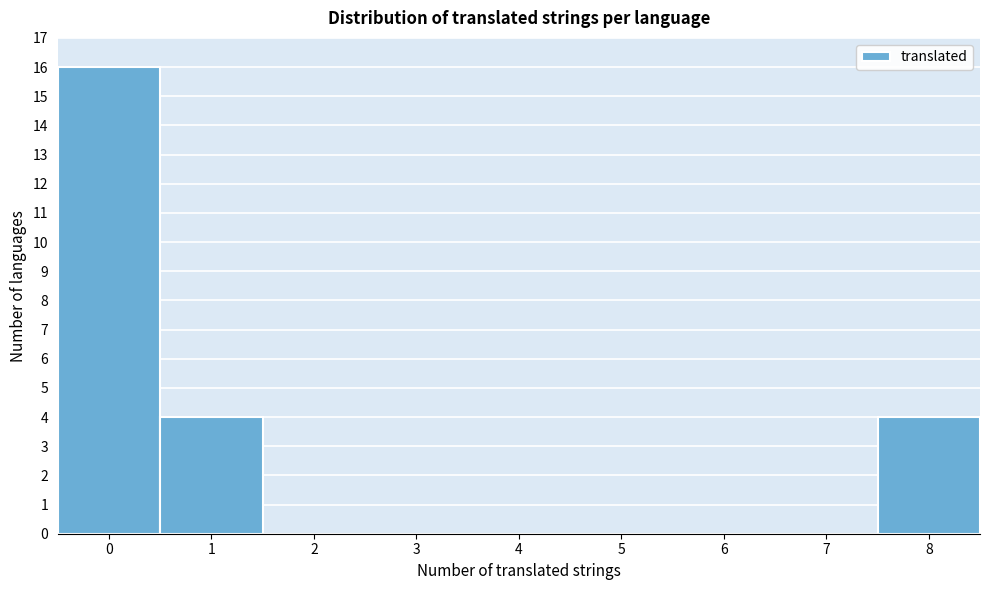

Reading left to right, transcribe this chart: for each bar, give the range it covers on the x-axis and its height. The values are not printed on the chart, so give them approximately, as read against the axis.

-0.5 to 0.5: 16
0.5 to 1.5: 4
1.5 to 2.5: 0
2.5 to 3.5: 0
3.5 to 4.5: 0
4.5 to 5.5: 0
5.5 to 6.5: 0
6.5 to 7.5: 0
7.5 to 8.5: 4